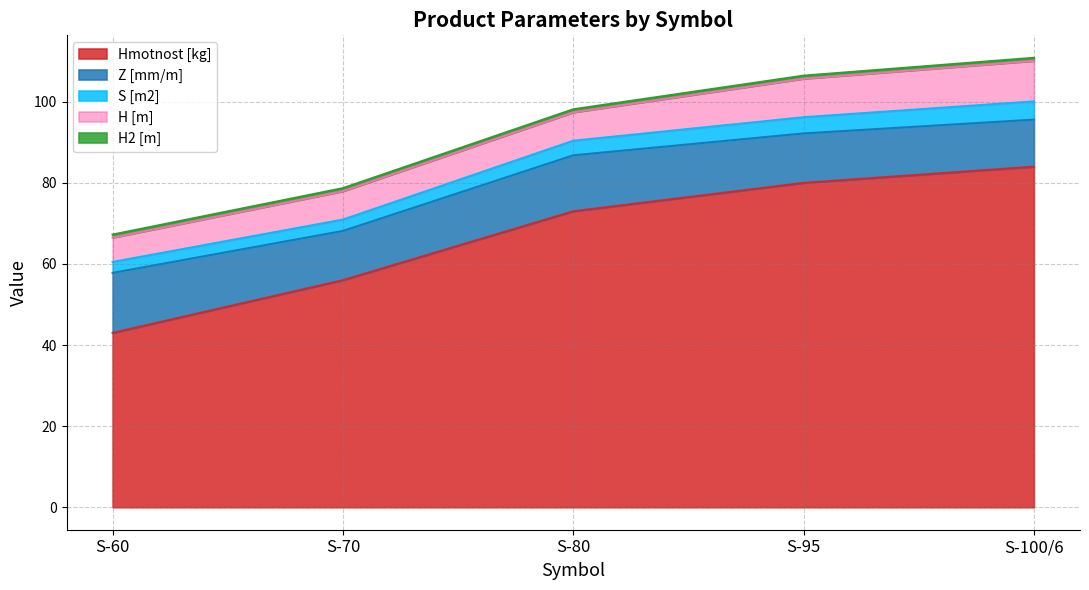

Reading left to right, transcribe all the data shown in this chart.

Hmotnost [kg]: S-60=43.0	S-70=56.0	S-80=73.0	S-95=80.0	S-100/6=84.0
Z [mm/m]: S-60=14.8	S-70=12.2	S-80=13.8	S-95=12.2	S-100/6=11.6
S [m2]: S-60=2.7	S-70=2.8	S-80=3.6	S-95=4.0	S-100/6=4.5
H [m]: S-60=6.0	S-70=7.0	S-80=7.0	S-95=9.5	S-100/6=10.0
H2 [m]: S-60=0.8	S-70=0.8	S-80=0.8	S-95=0.8	S-100/6=0.8